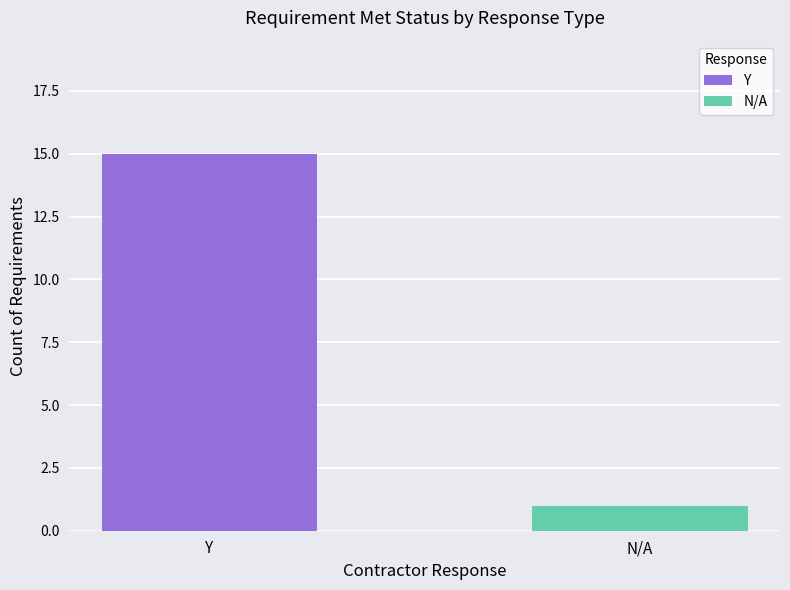

How many series are shown in this chart?

2